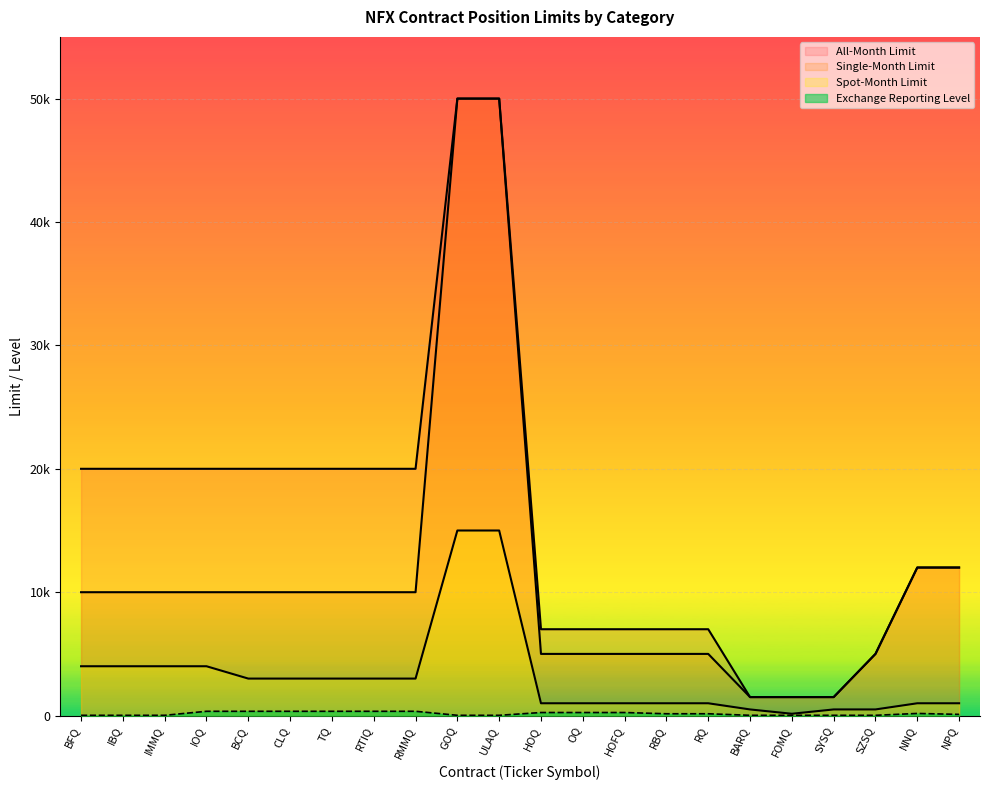

What is the maximum value for Single-Month Limit?

50000